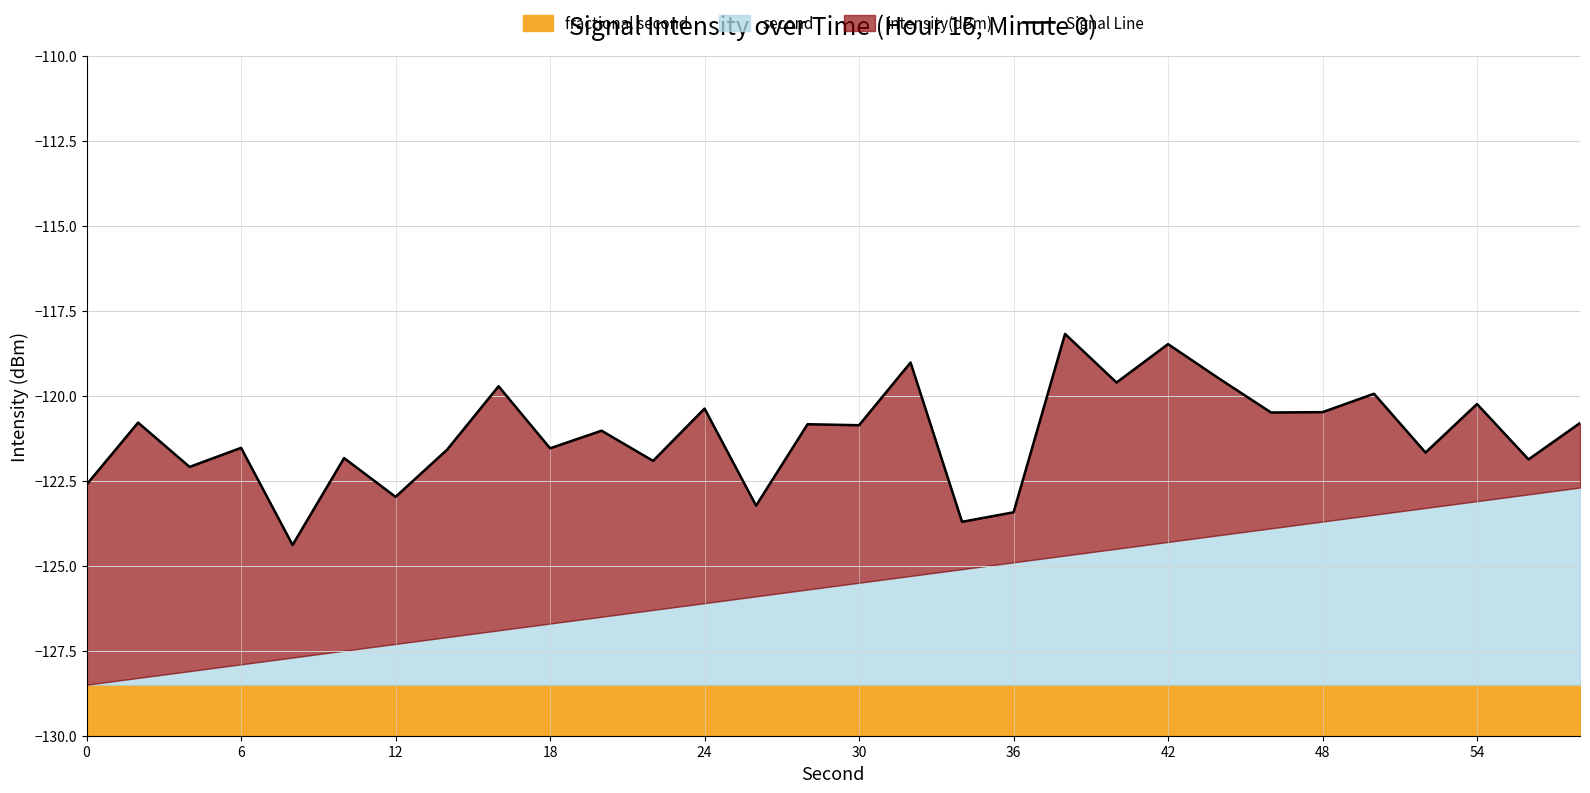

What is the value of the 26th point from the left?

-119.9